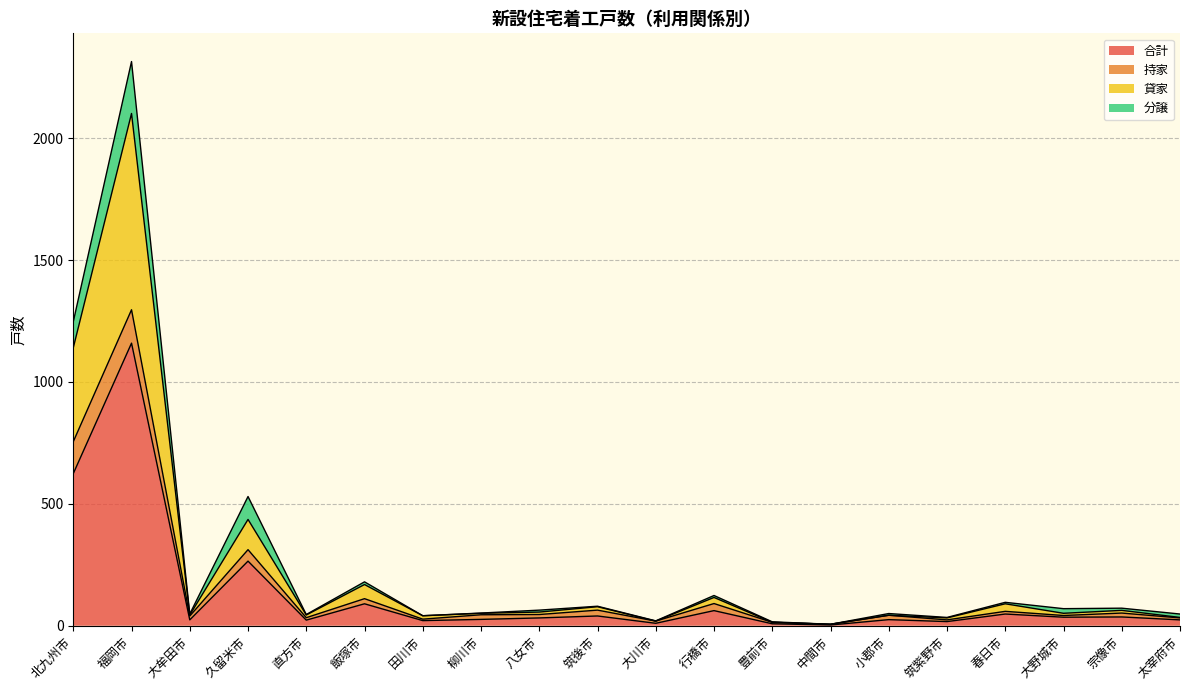

True or false: 貸家 and 合計 intersect in this chart.

False